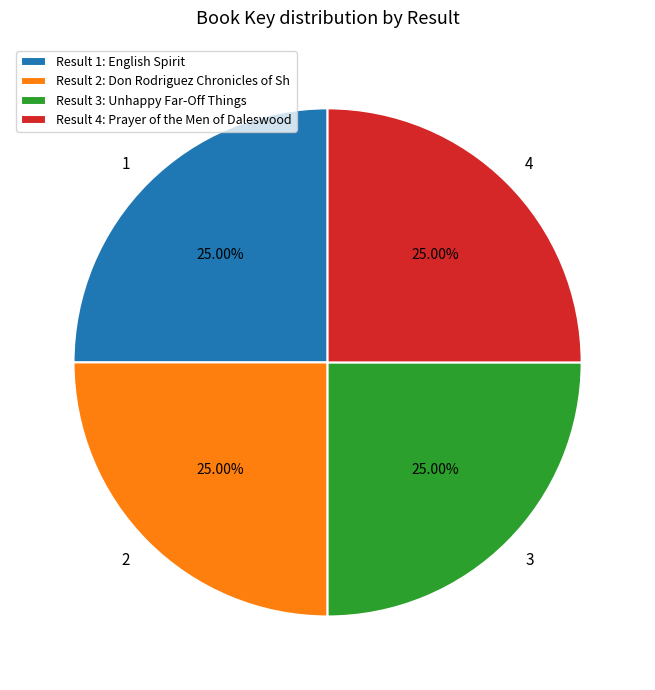

What is the ratio of the value at 2 to the value at 1?

1.0